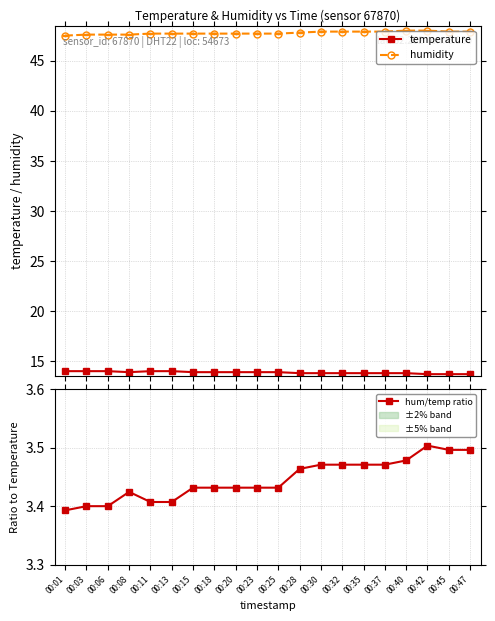

Count the number of data series in this chart.

3